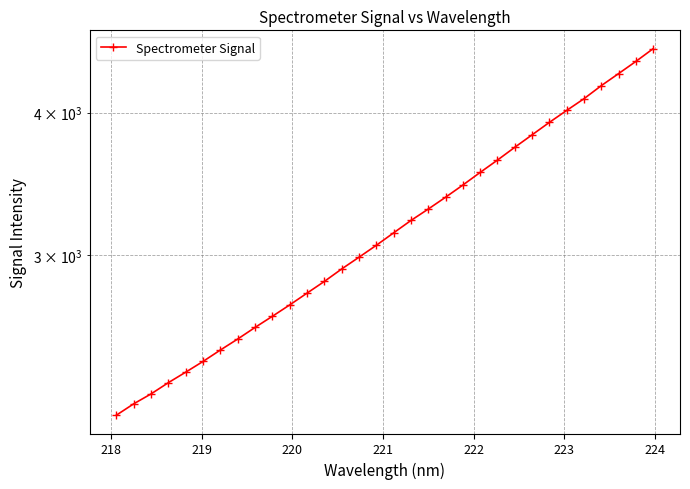

The value at 218 is 3944.4. True or false?

False